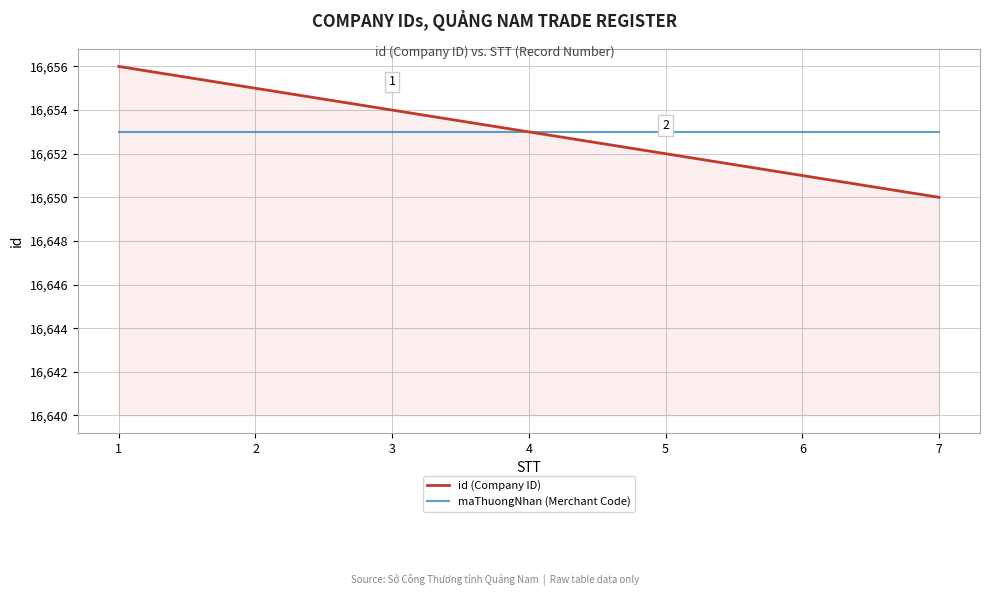

List the series in order of their peak value, highest first.

id (Company ID), maThuongNhan (Merchant Code)